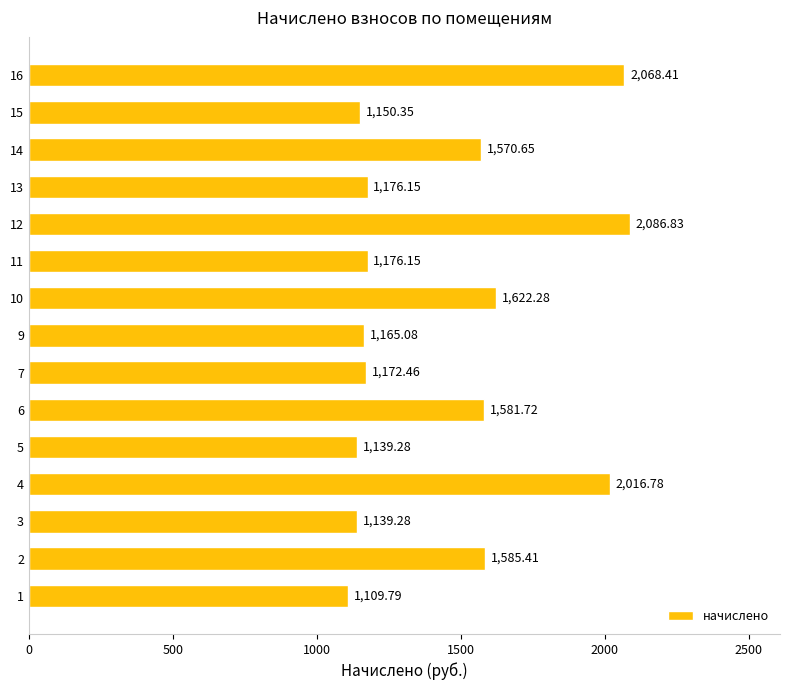

What is the average value?

1450.7